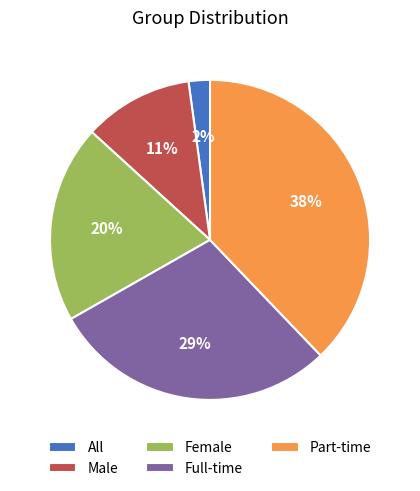

What is the largest slice in the pie chart?

Part-time